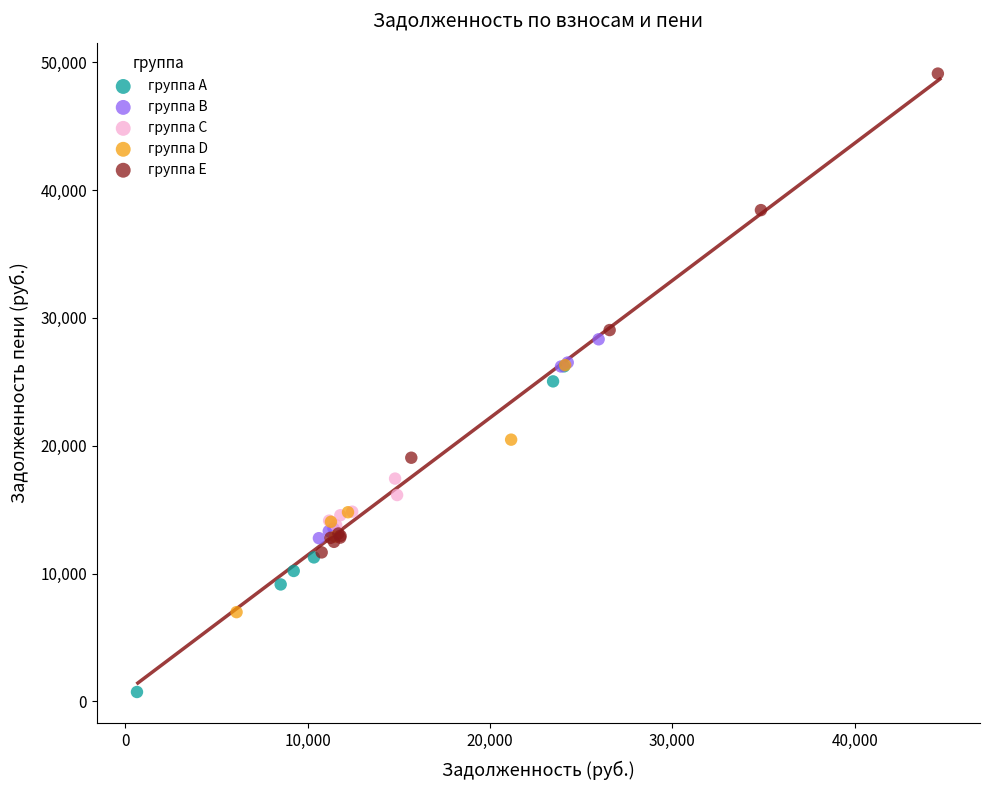

What are all the series names shown in the legend?

группа A, группа B, группа C, группа D, группа E